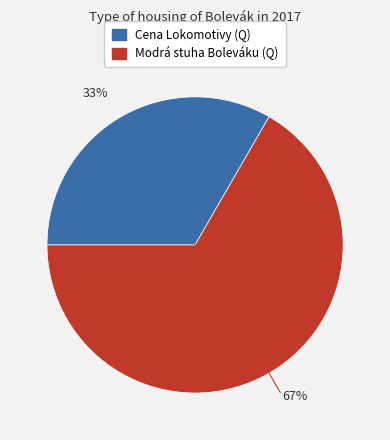

To the nearest percent, what percentage of the pie is Modrá stuha Boleváku (Q)?

67%